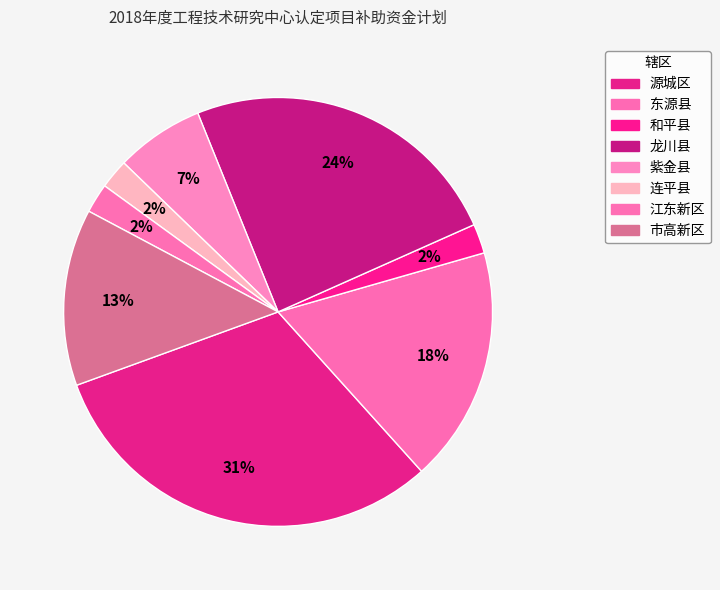

What portion of the pie excludes 江东新区?

97.8%